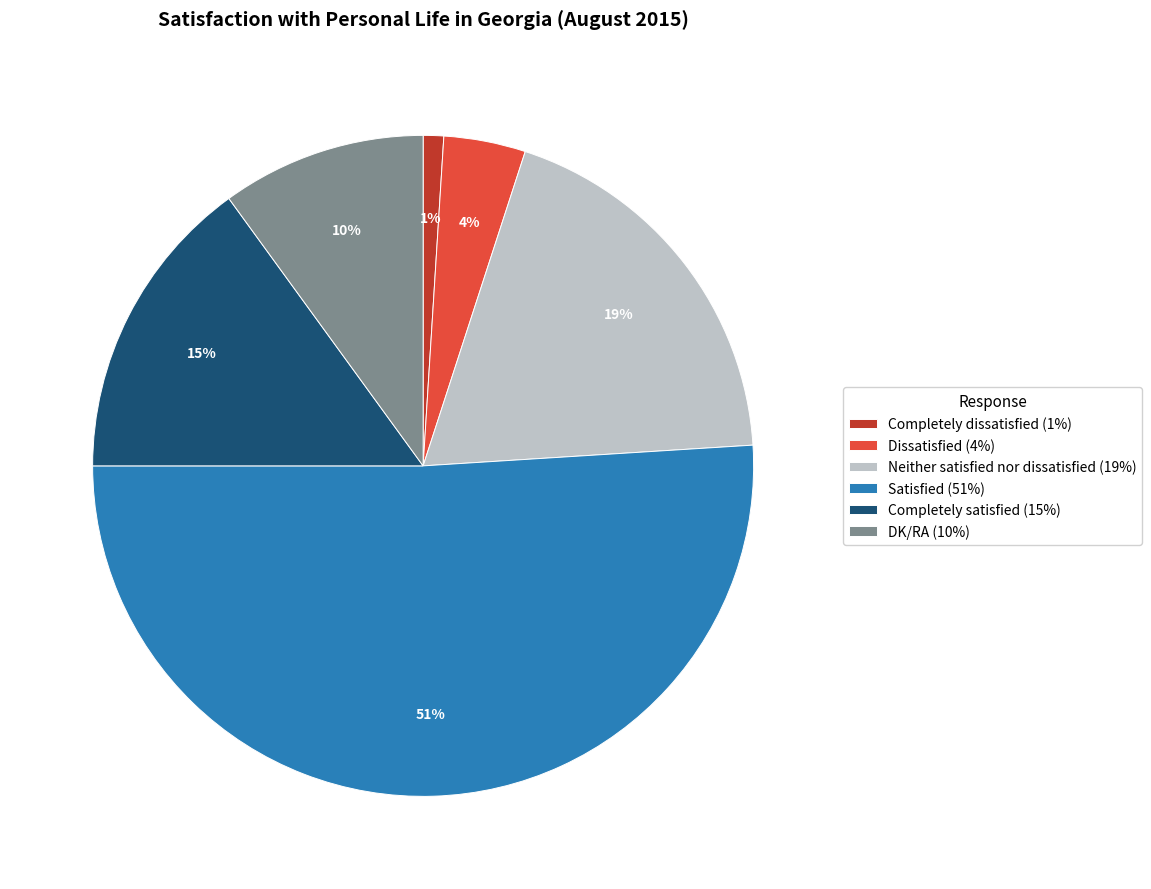

Combined, do DK/RA (10%) and Neither satisfied nor dissatisfied (19%) account for over 50%?

No